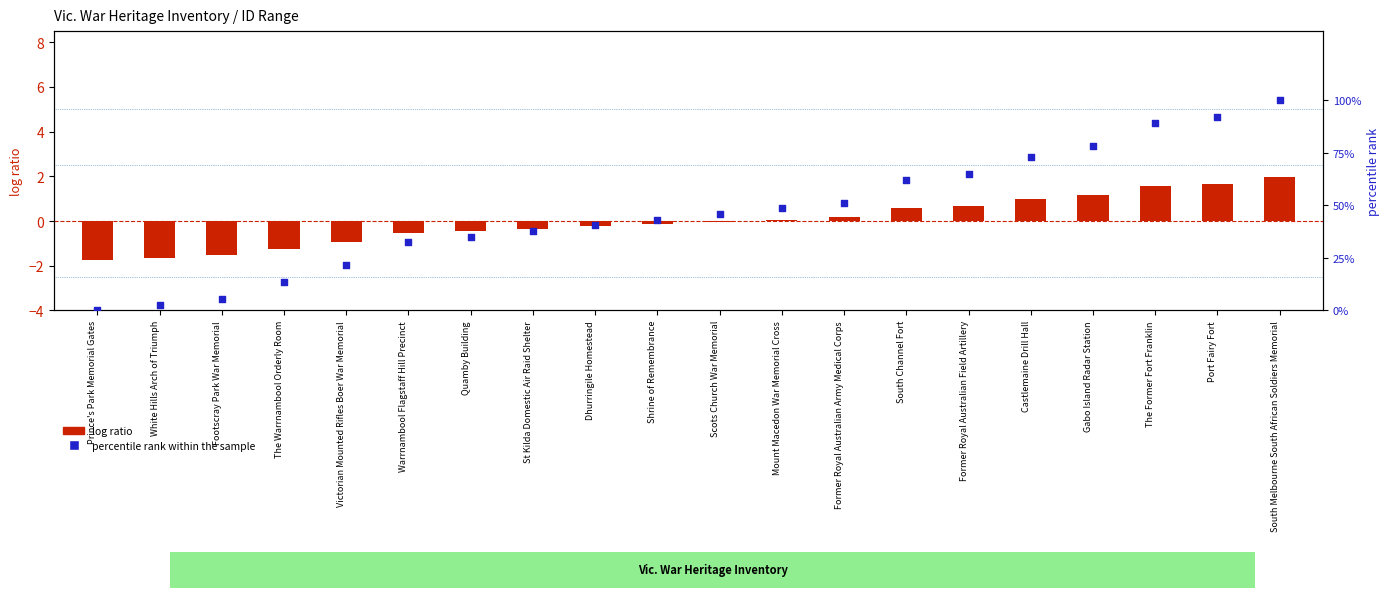

What are all the series names shown in the legend?

log ratio, percentile rank within the sample